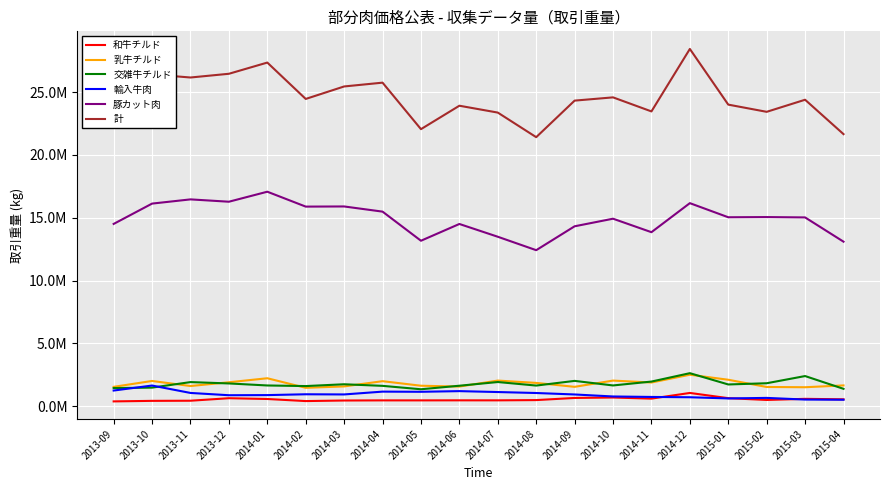

What is the spread (max minus min) of values at 2015-04?

21132513.4